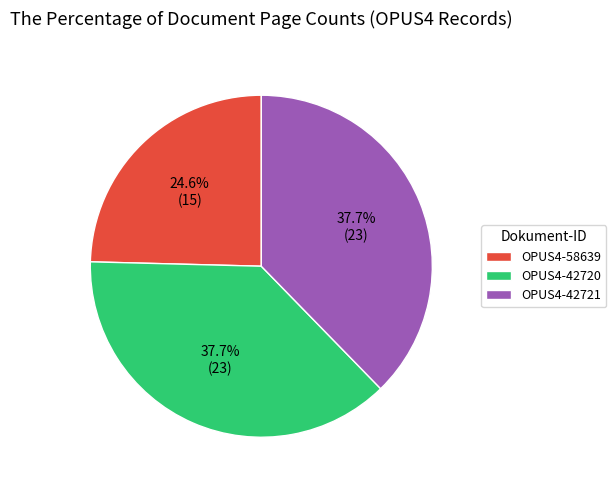

What is the ratio of the value at OPUS4-42720 to the value at OPUS4-42721?

1.0